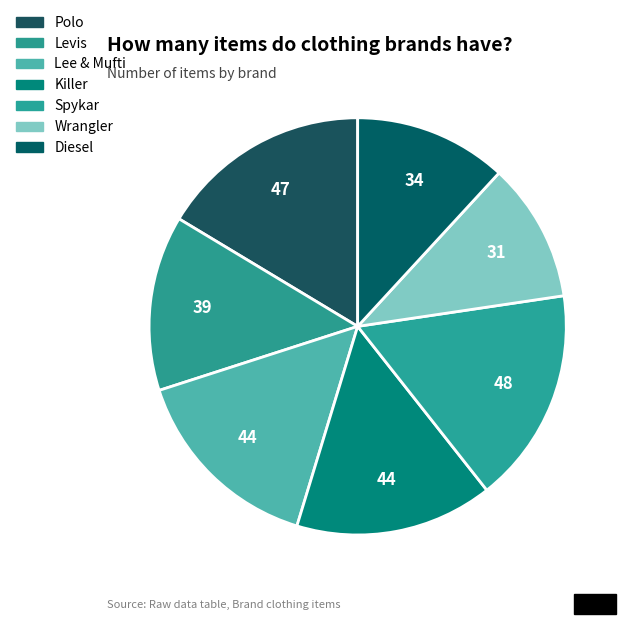

How many slices are in this pie chart?

7